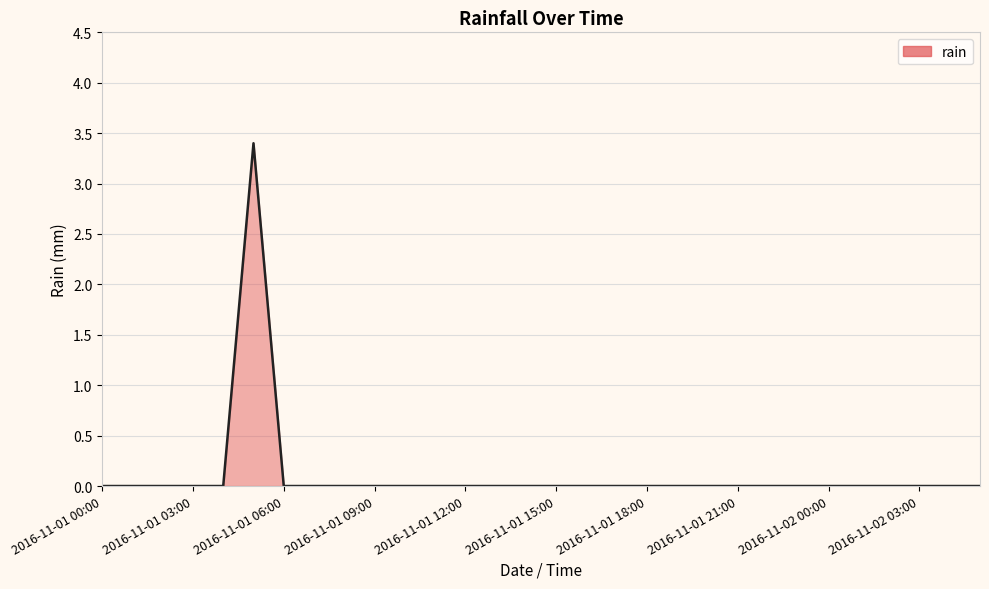

Count the values in the range 0 to 1.

29